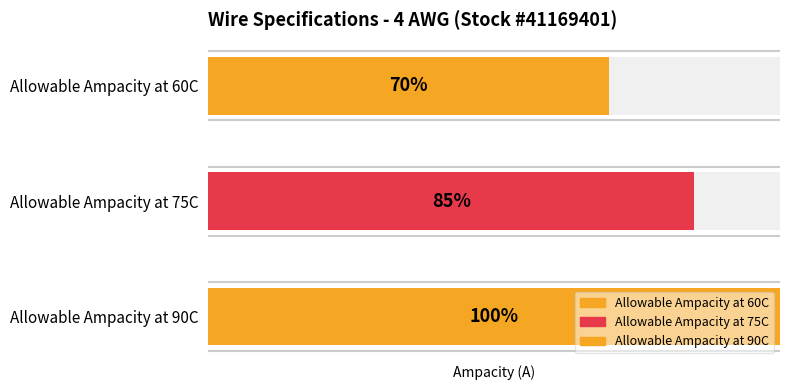

What position from the left is Allowable Ampacity at 90C?

3